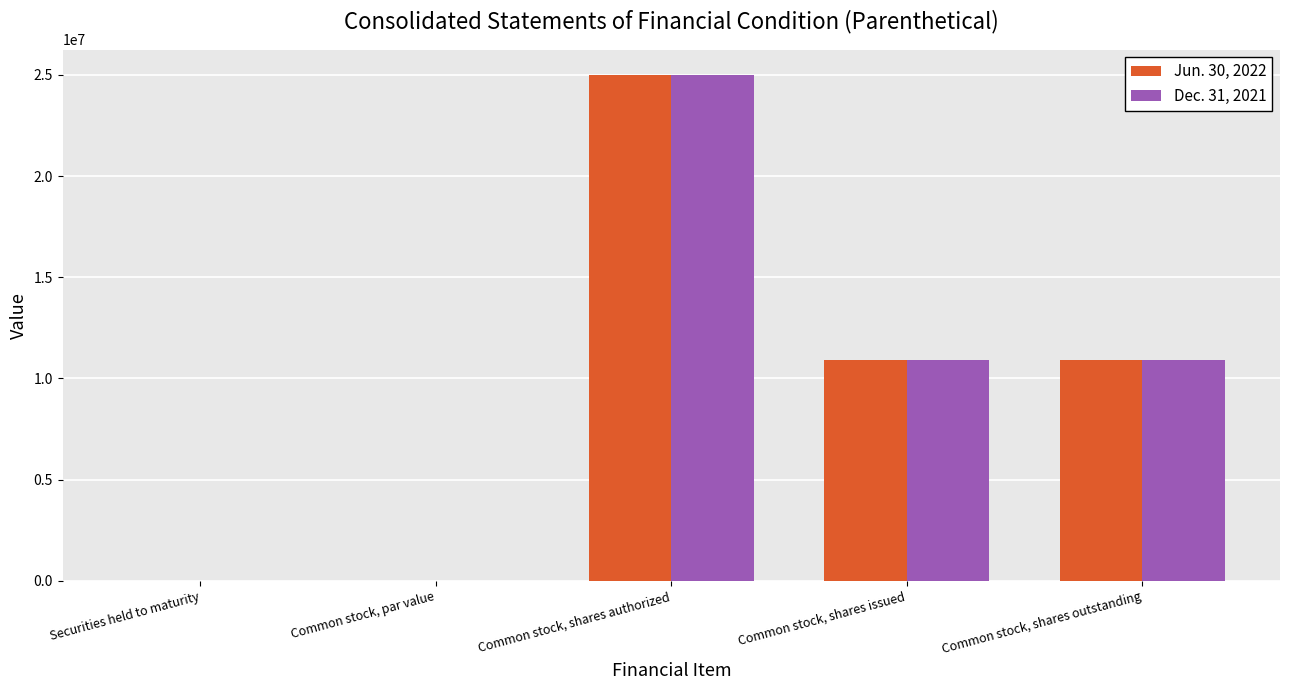

What is the sum of the Jun. 30, 2022 values at Common stock, shares outstanding and Common stock, shares authorized?

35931697.0